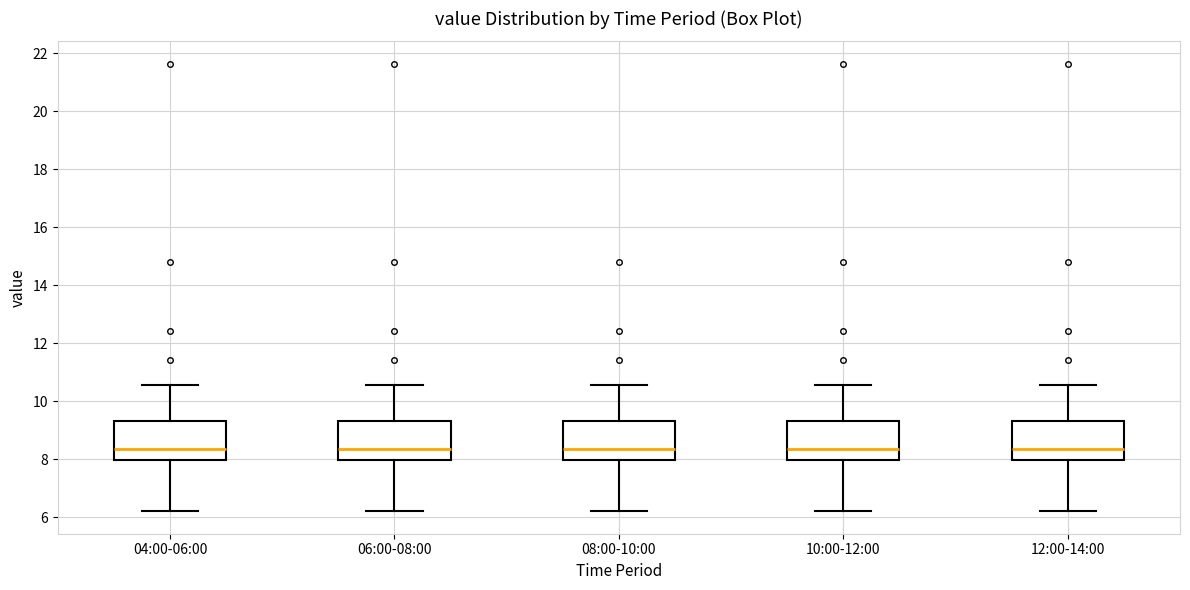

Reading left to right, transcribe this box plot: for each box, give where its median line is, the range the box spans, and where its two whiskers end, as read against the y-axis. The values are not printed on the chart, so give them approximately, as read against the axis.

04:00-06:00: median 8.4, box 8.0 to 9.4, whiskers 6.2 to 10.6
06:00-08:00: median 8.4, box 8.0 to 9.4, whiskers 6.2 to 10.6
08:00-10:00: median 8.4, box 8.0 to 9.4, whiskers 6.2 to 10.6
10:00-12:00: median 8.4, box 8.0 to 9.4, whiskers 6.2 to 10.6
12:00-14:00: median 8.4, box 8.0 to 9.4, whiskers 6.2 to 10.6